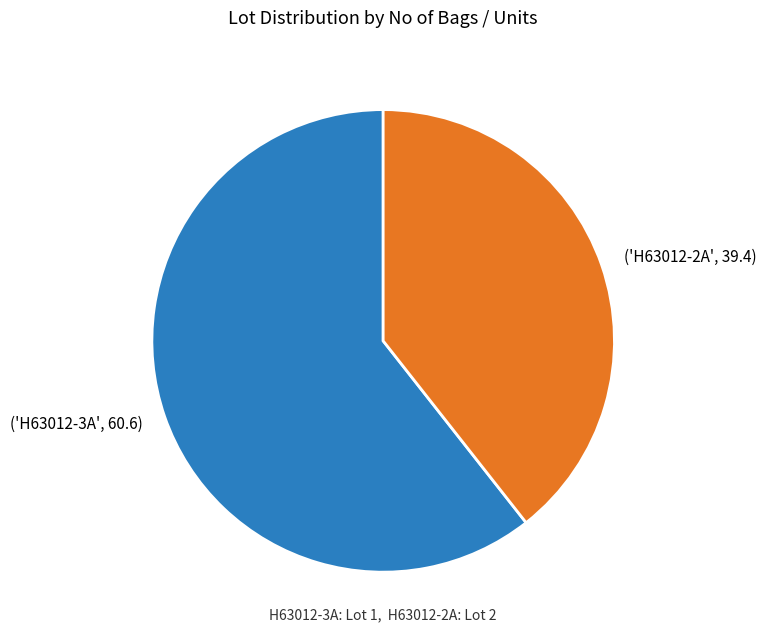

Is there any slice that represents more than half of the pie?

Yes